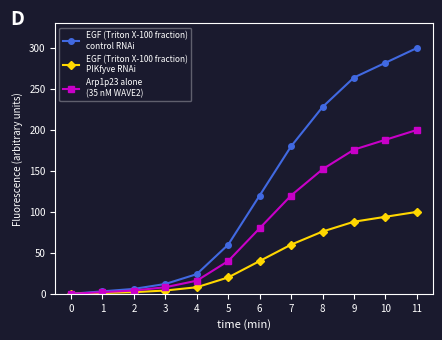

Count the number of categories in the chart.

12